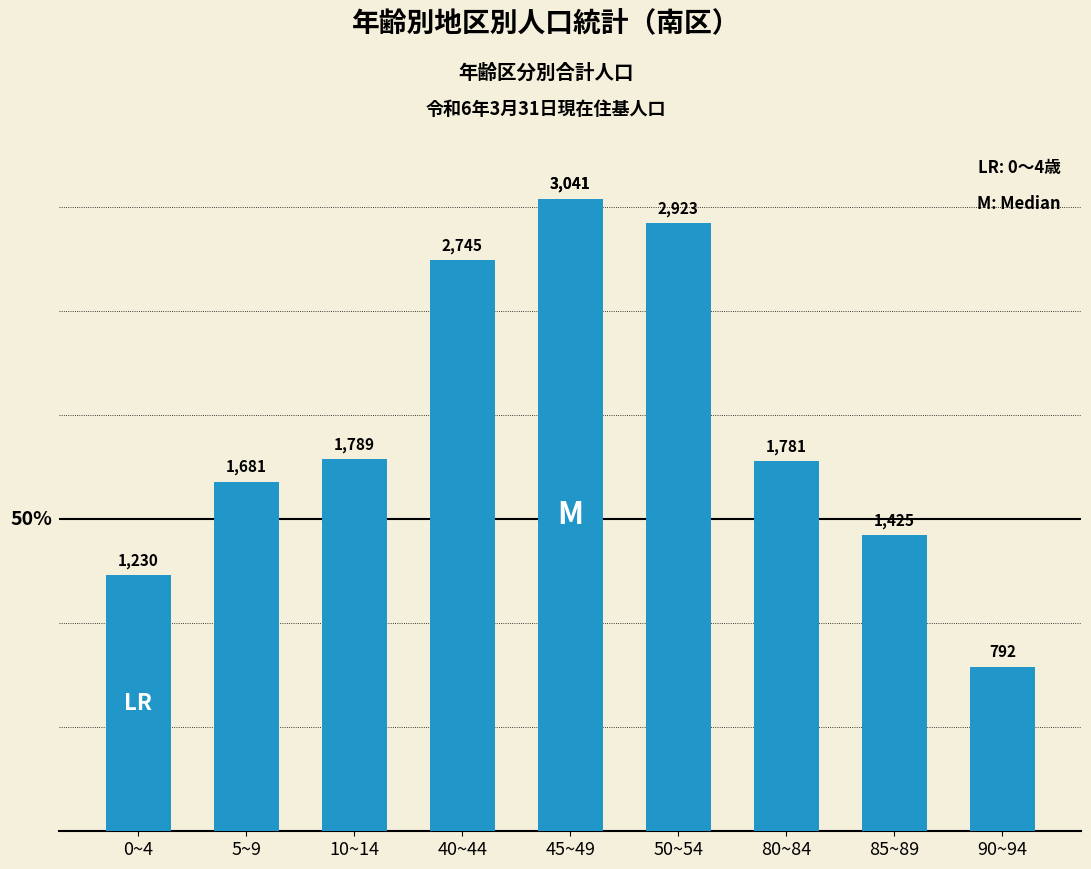

List the labels in order of value, smallest first.

90~94, 0~4, 85~89, 5~9, 80~84, 10~14, 40~44, 50~54, 45~49